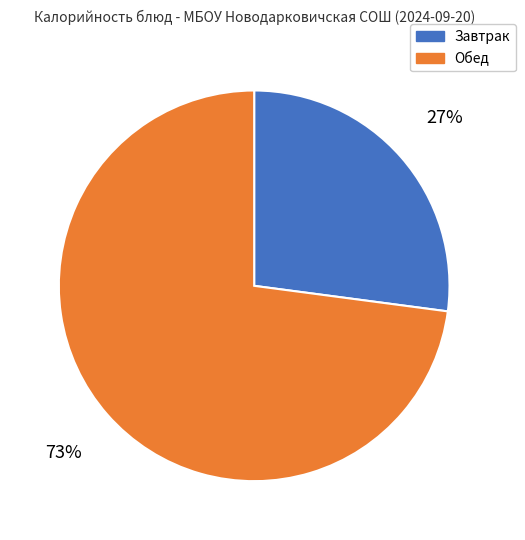

To the nearest percent, what is the average slice percentage?

50%